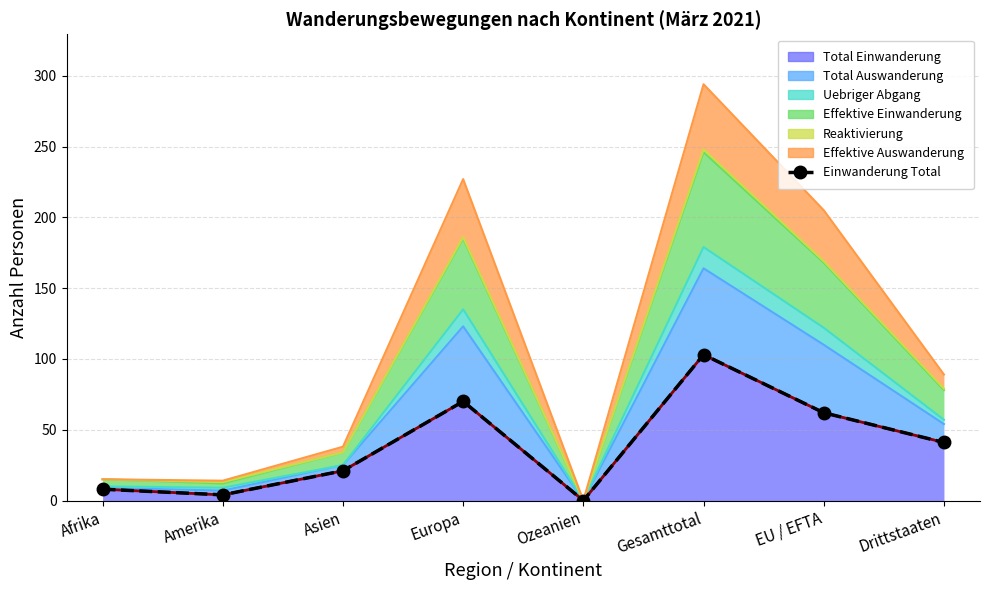

At which label does the data first exceed 41?

Europa